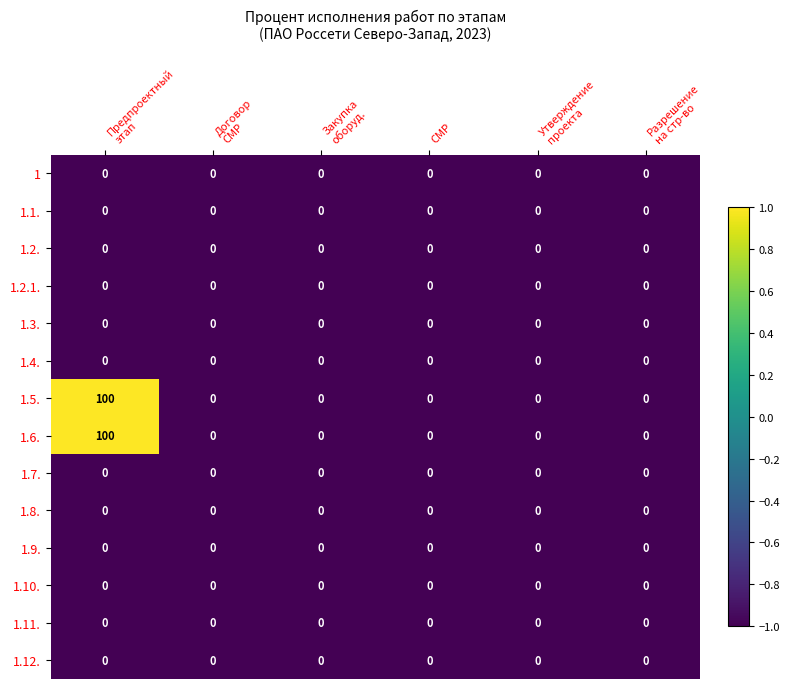

What is the minimum value shown in the chart?

0